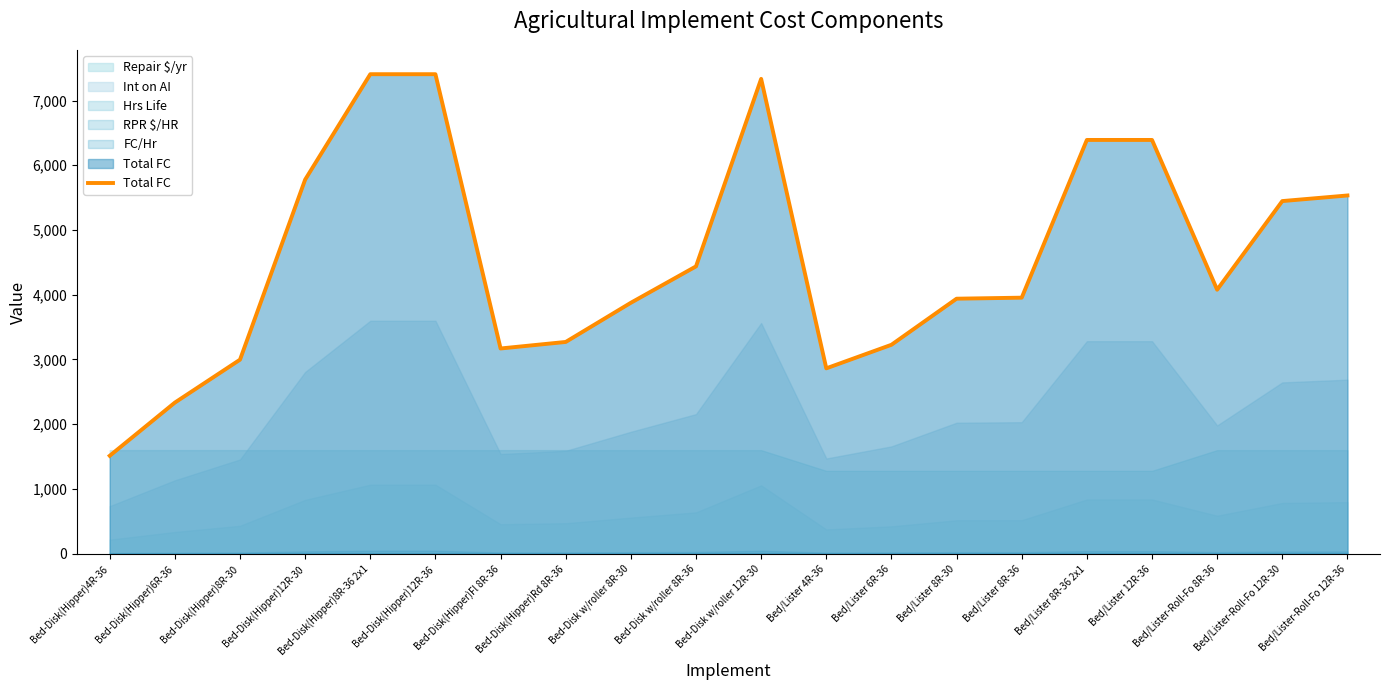

What is the ratio of the value at Bed-Disk w/roller 8R-30 to the value at Bed-Disk w/roller 12R-30?

0.5